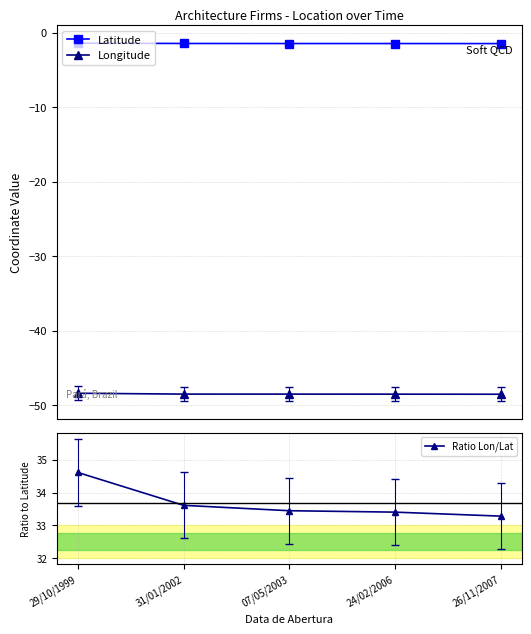

Between 29/10/1999 and 24/02/2006, which series saw the biggest shift?

Ratio Lon/Lat